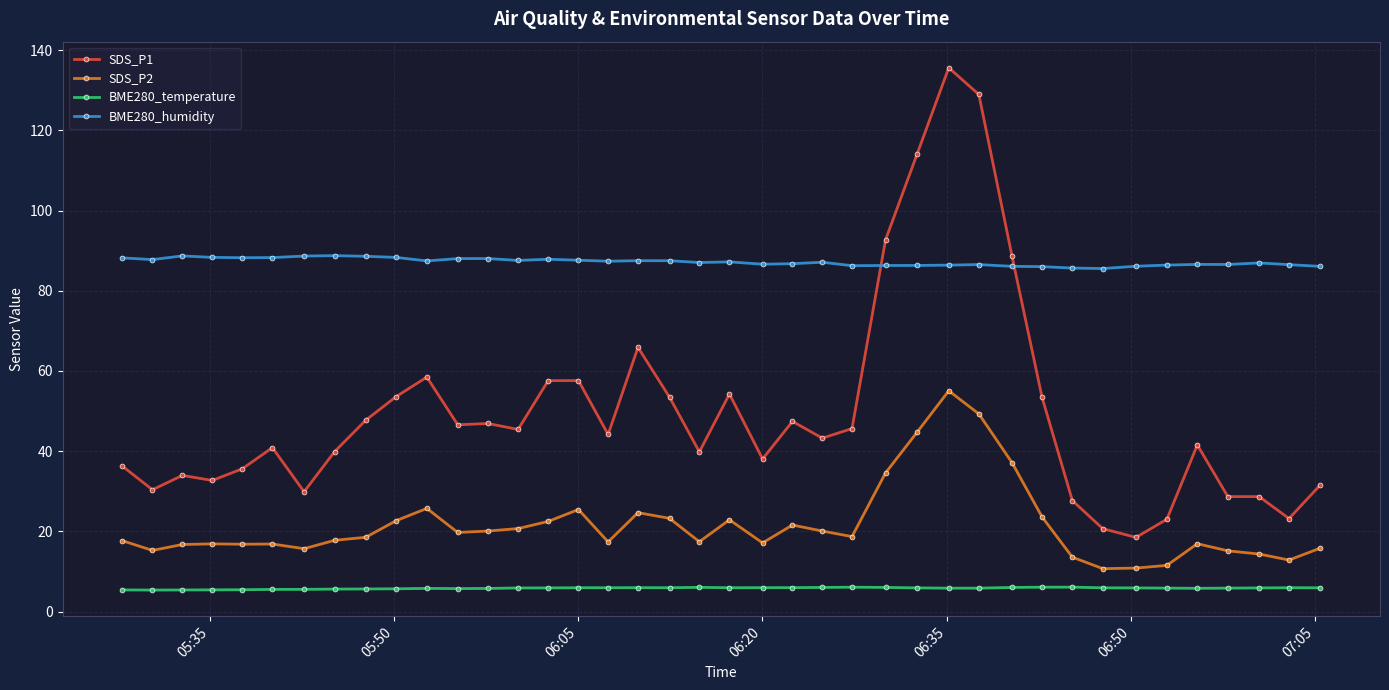

Which series has the widest spread of values?

SDS_P1